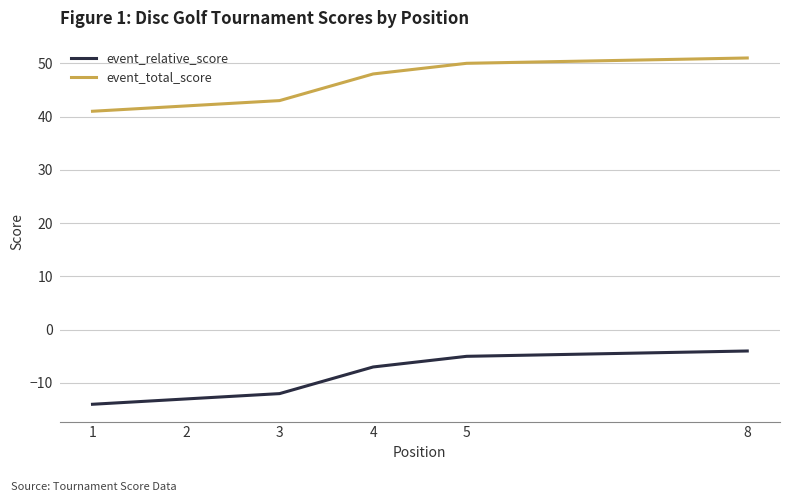

True or false: event_relative_score and event_total_score cross at least once.

False